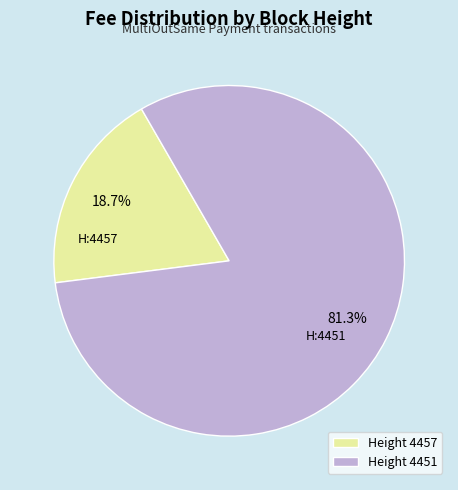

Which has a higher value, Height 4457 or Height 4451?

Height 4451